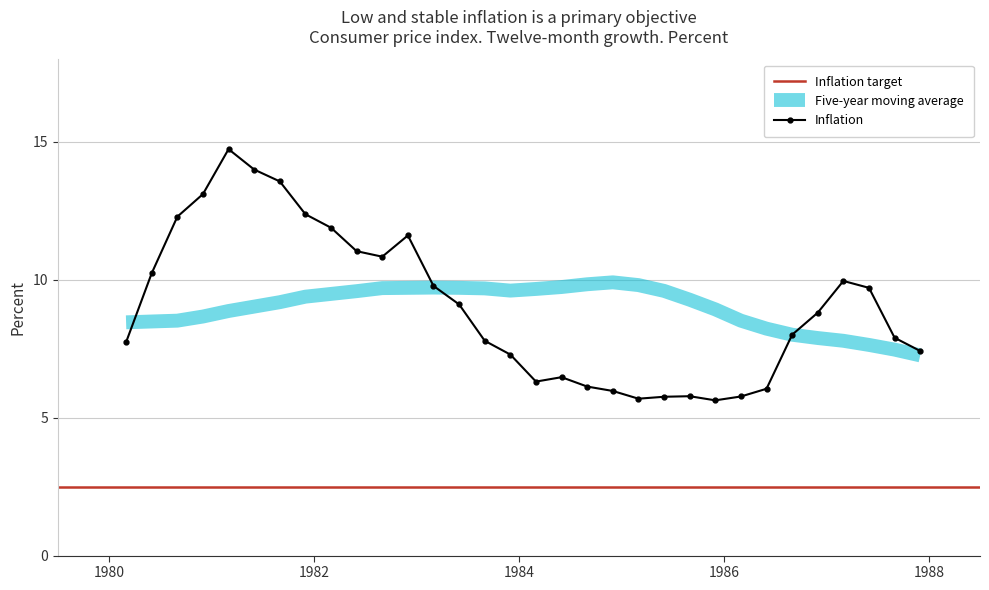

What is the lowest value of the Inflation series?

5.6